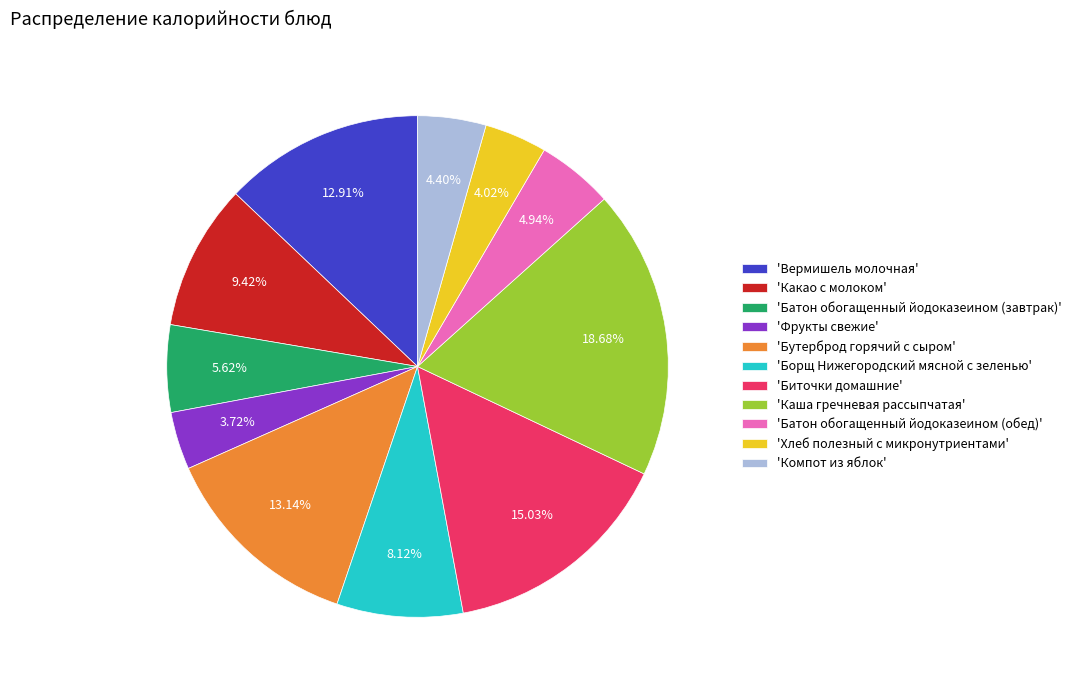

Approximately how many times larger is the value at 'Бутерброд горячий с сыром' compared to 'Биточки домашние'?

0.9